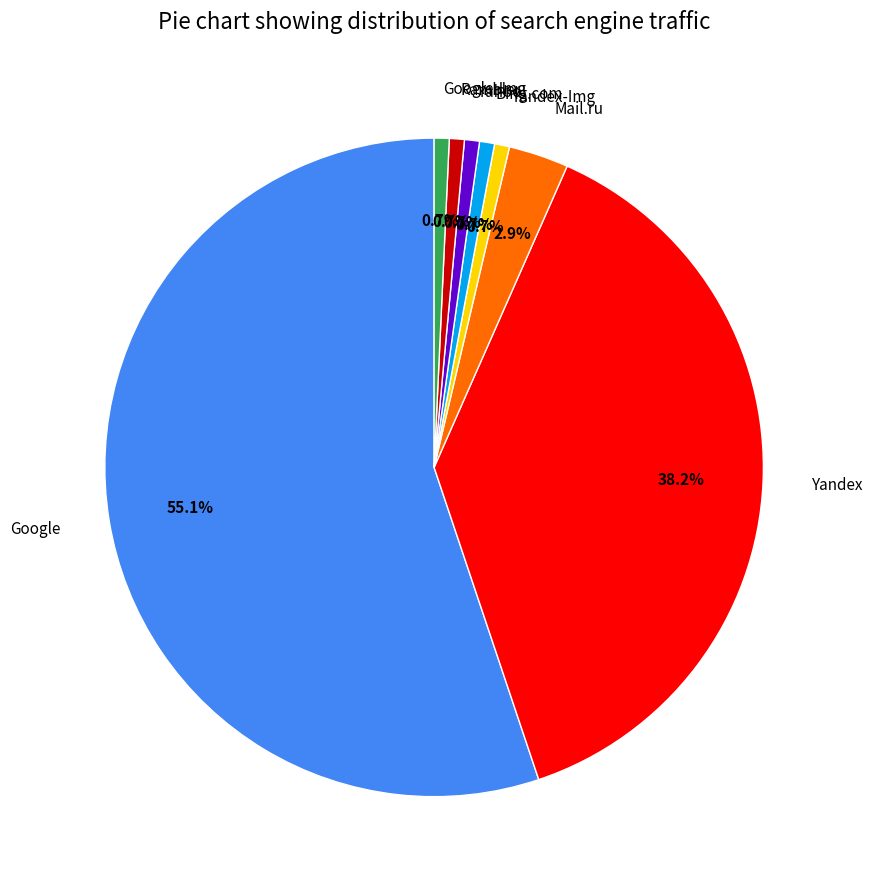

Is there any slice that represents more than half of the pie?

Yes